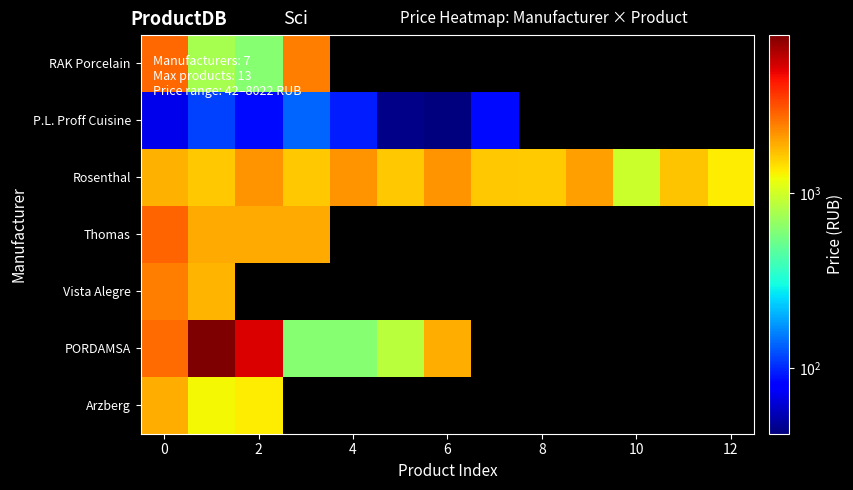

Read the P.L. Proff Cuisine value at 2.

85.0